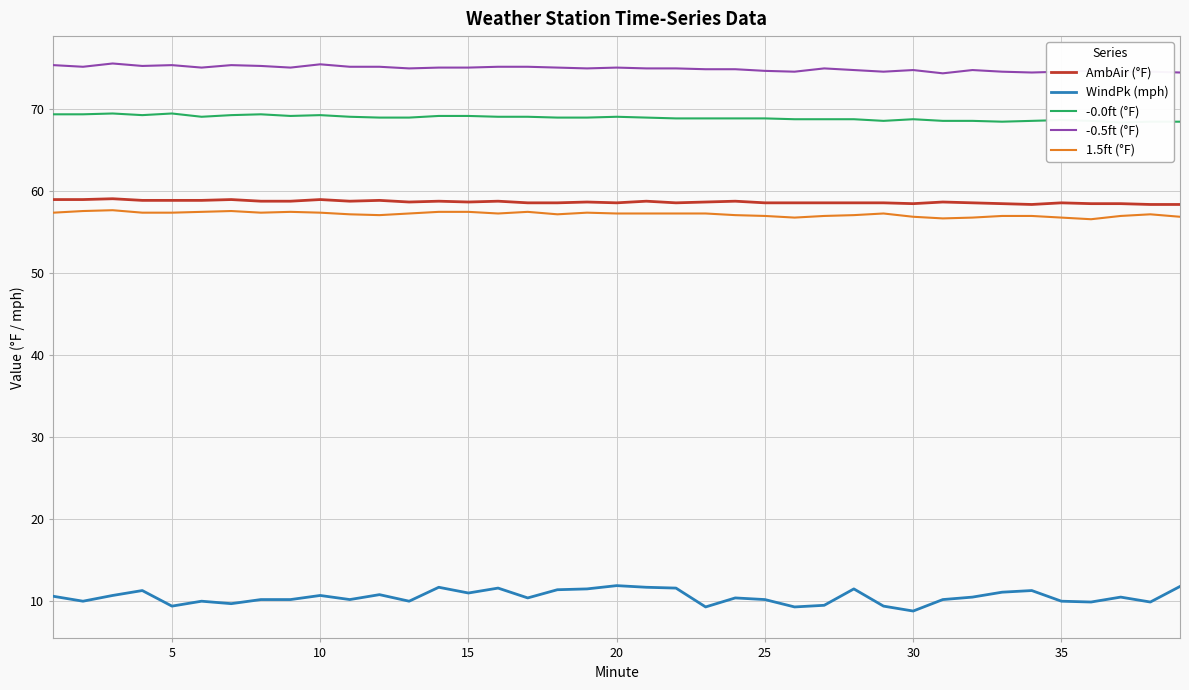

True or false: 1.5ft (°F) and WindPk (mph) intersect in this chart.

False